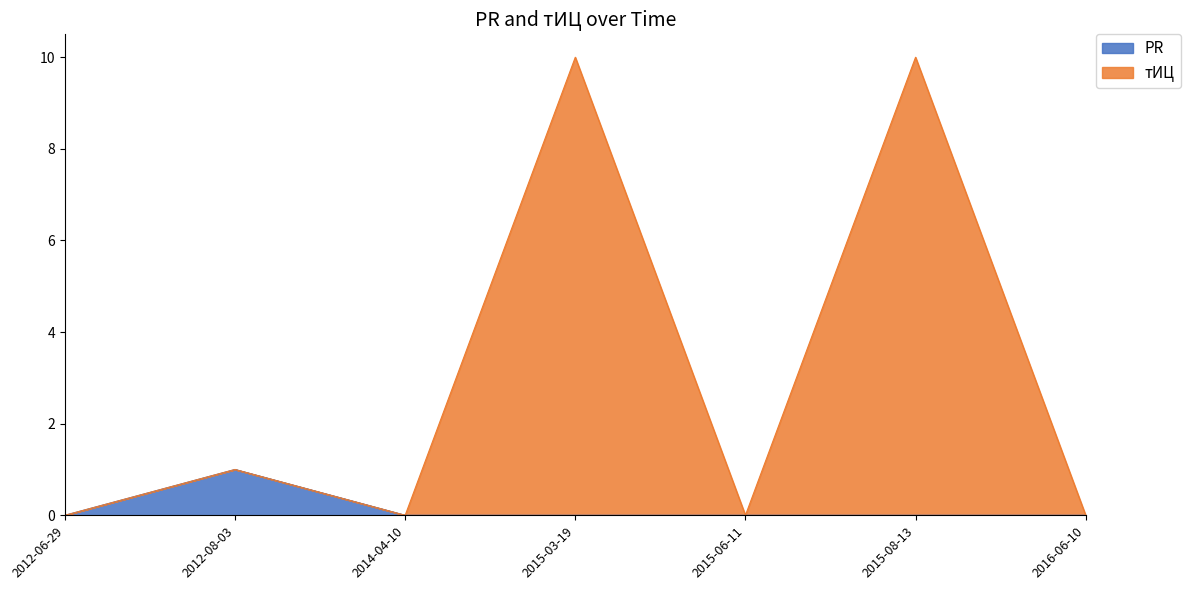

What position from the left is 2015-08-13?

6